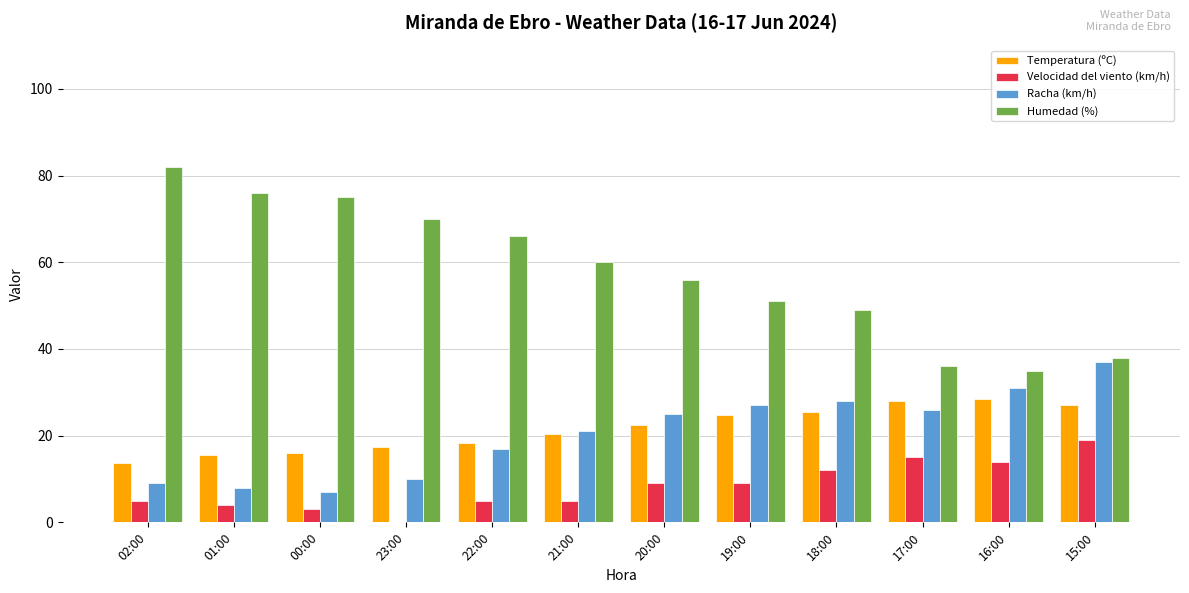

What is the sum of the Racha (km/h) values at 20:00 and 02:00?

34.0